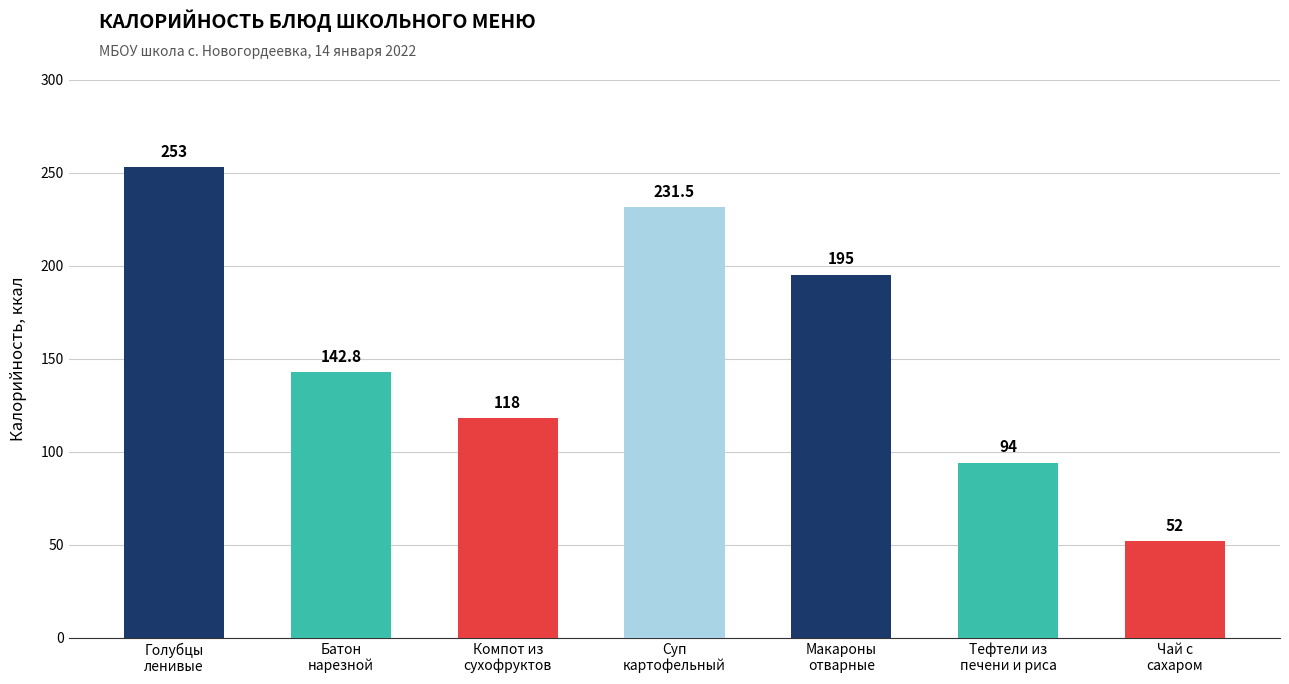

Reading left to right, list all the values displayed in this chart.

Голубцы
ленивые=253.0	Батон
нарезной=142.8	Компот из
сухофруктов=118.0	Суп
картофельный=231.5	Макароны
отварные=195.0	Тефтели из
печени и риса=94.0	Чай с
сахаром=52.0